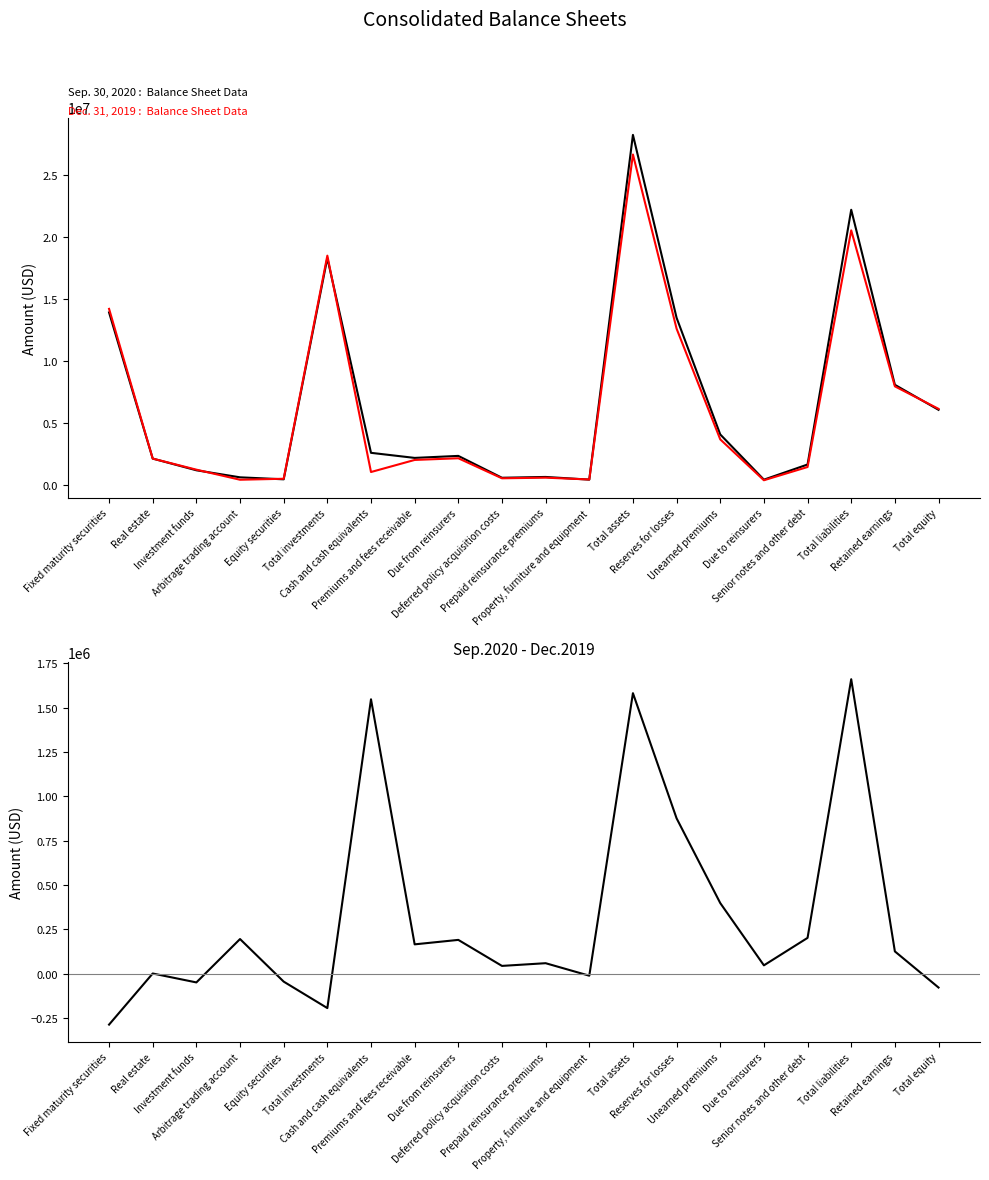

At which category does the chart reach its peak across all series?

Total assets